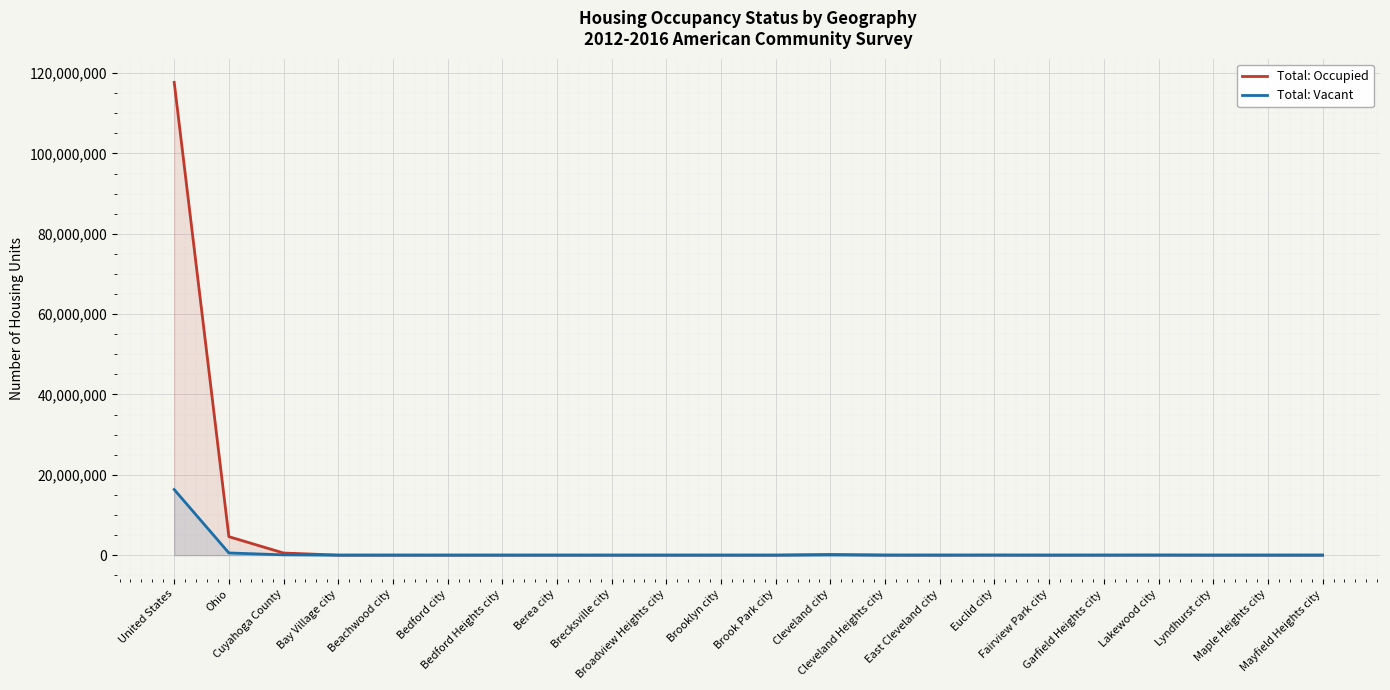

Reading left to right, transcribe all the data shown in this chart.

Total: Occupied: United States=117716237	Ohio=4601449	Cuyahoga County=534559	Bay Village city=6045	Beachwood city=4623	Bedford city=5712	Bedford Heights city=5176	Berea city=7198	Brecksville city=5332	Broadview Heights city=7568	Brooklyn city=4949	Brook Park city=7611	Cleveland city=167067	Cleveland Heights city=19057	East Cleveland city=8213	Euclid city=22303	Fairview Park city=7325	Garfield Heights city=11678	Lakewood city=24465	Lyndhurst city=6164	Maple Heights city=9368	Mayfield Heights city=9417
Total: Vacant: United States=16338662	Ohio=545495	Cuyahoga County=84114	Bay Village city=268	Beachwood city=532	Bedford city=1119	Bedford Heights city=857	Berea city=702	Brecksville city=277	Broadview Heights city=377	Brooklyn city=330	Brook Park city=281	Cleveland city=44320	Cleveland Heights city=2737	East Cleveland city=5175	Euclid city=3969	Fairview Park city=315	Garfield Heights city=1806	Lakewood city=2767	Lyndhurst city=469	Maple Heights city=1487	Mayfield Heights city=1070